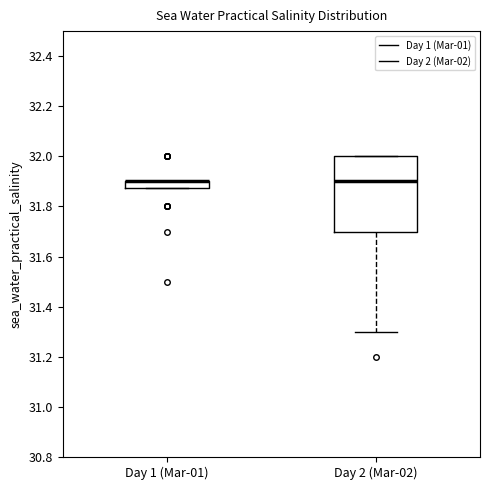

Where is the lower edge of the box for Day 1 (Mar-01) on the y-axis? The values are not printed on the chart, so give them approximately, as read against the axis.

31.88